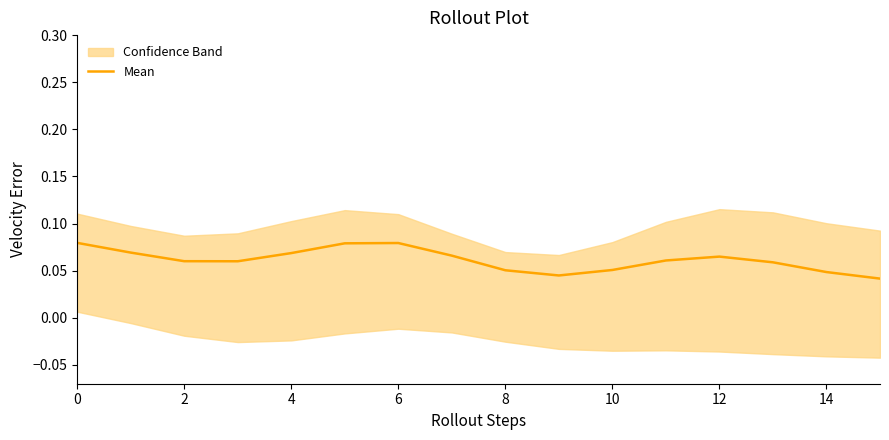

Reading left to right, transcribe all the data shown in this chart.

0.1	0.1	0.1	0.1	0.1	0.1	0.1	0.1	0.1	0.0	0.1	0.1	0.1	0.1	0.0	0.0